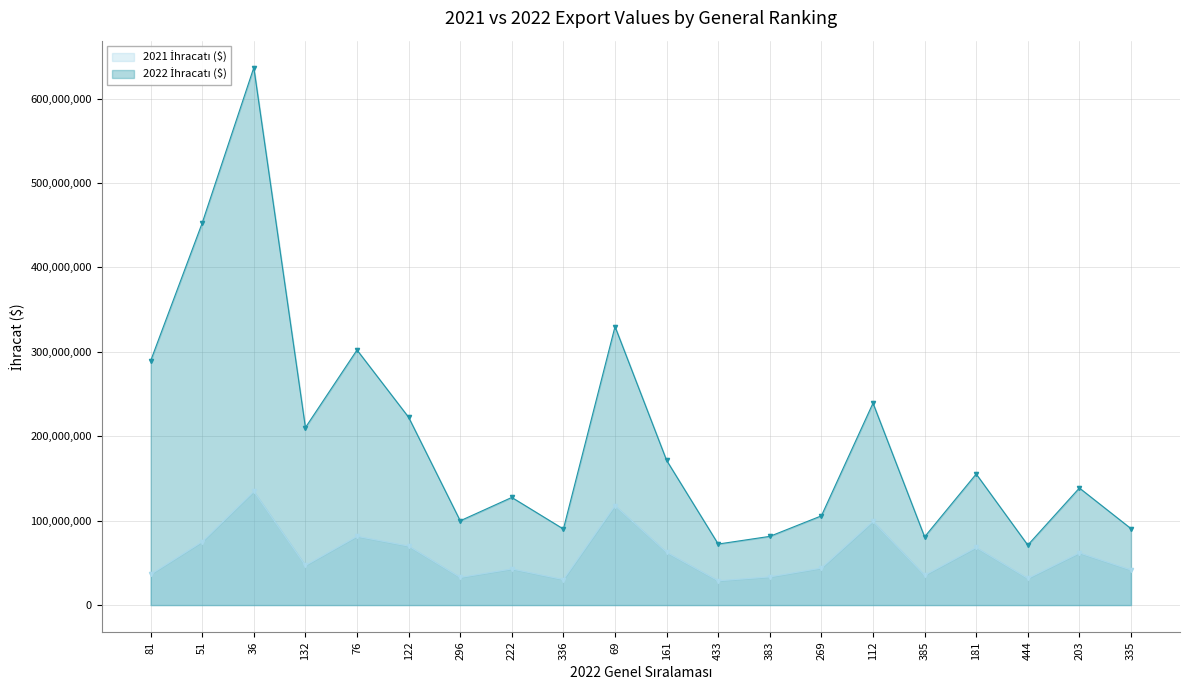

How many values in the 2021 İhracatı ($) series exceed 46955094?

10